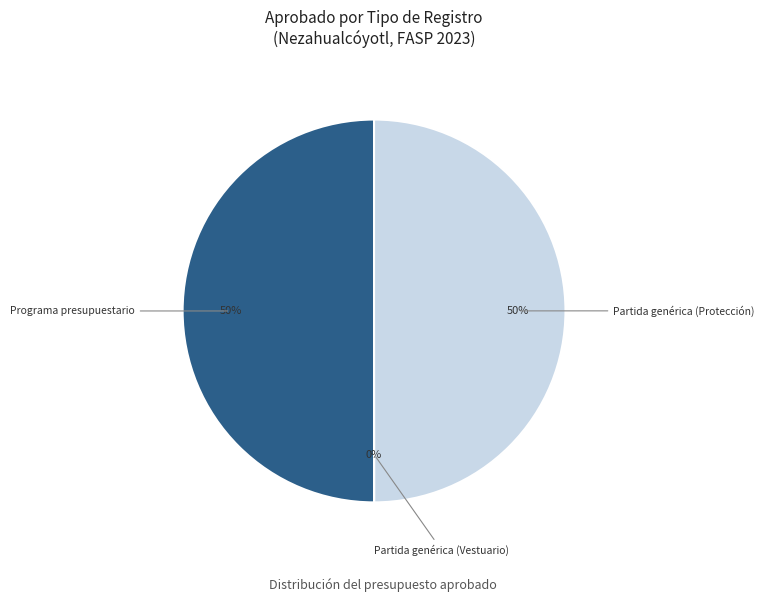

To the nearest percent, what is the difference between the largest and smallest slice percentages?

50%